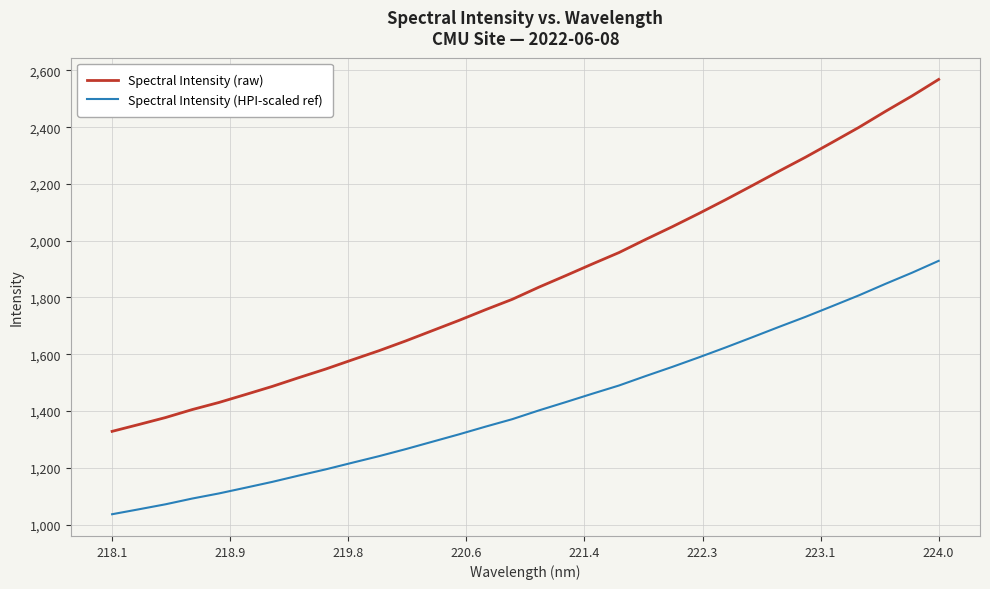

What is the maximum value shown in the chart?

2568.1